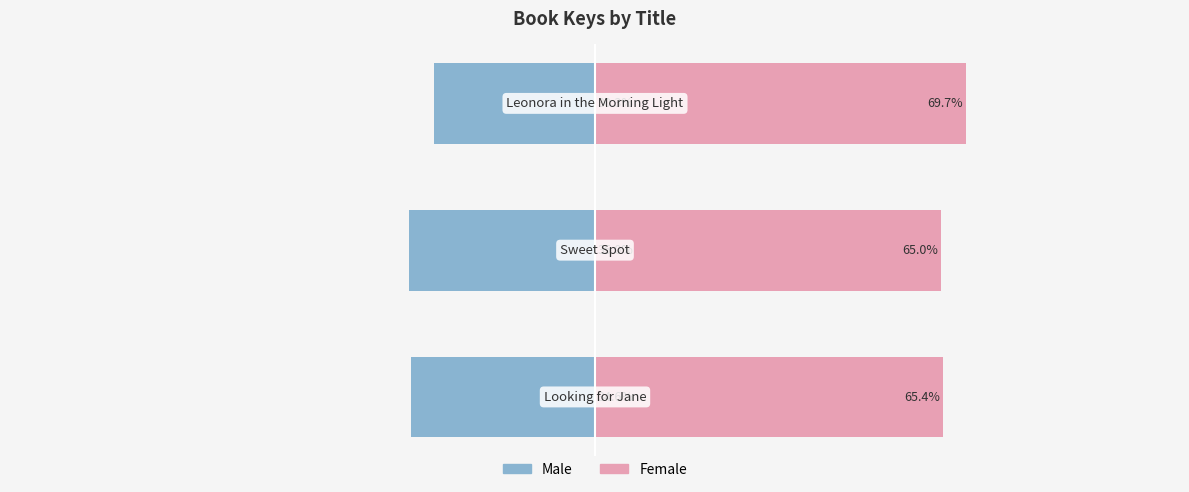

Reading left to right, what are all the values shown in this chart?

Male: -34.6	-35.0	-30.3
Female: 65.4	65.0	69.7